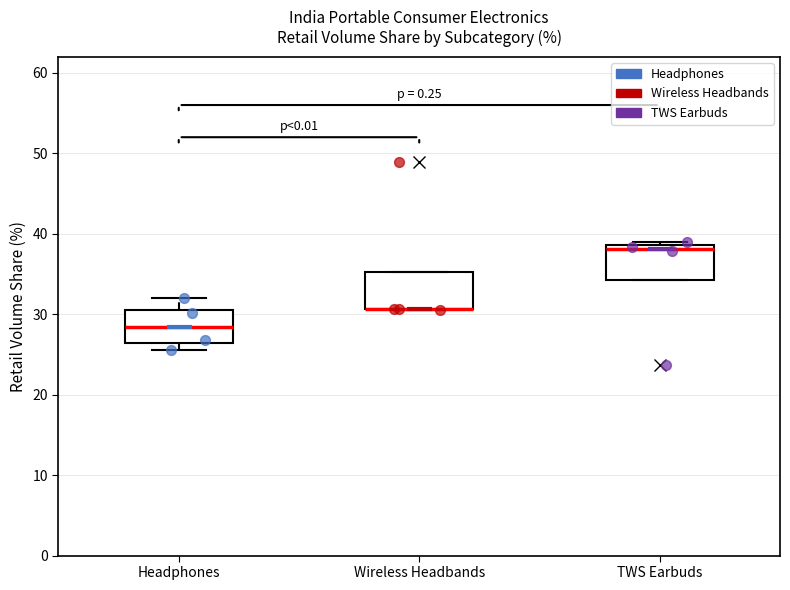

Where is the upper edge of the box for Wireless Headbands on the y-axis? The values are not printed on the chart, so give them approximately, as read against the axis.

35